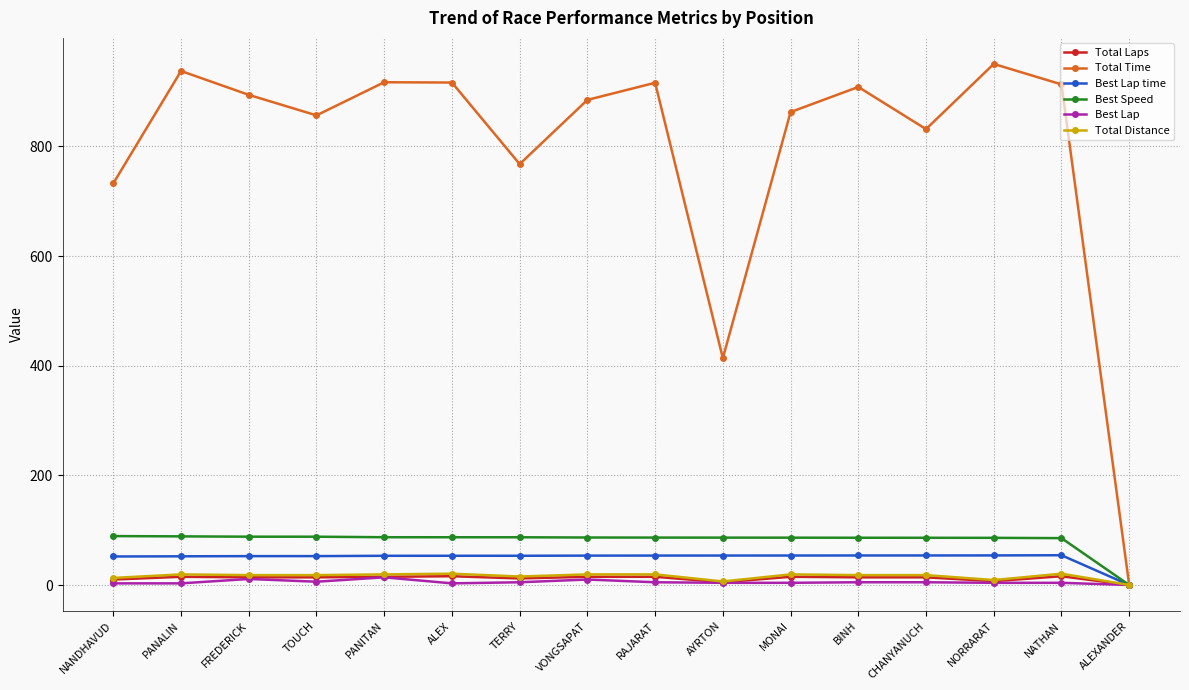

What is the label of the 6th point from the left?

ALEX